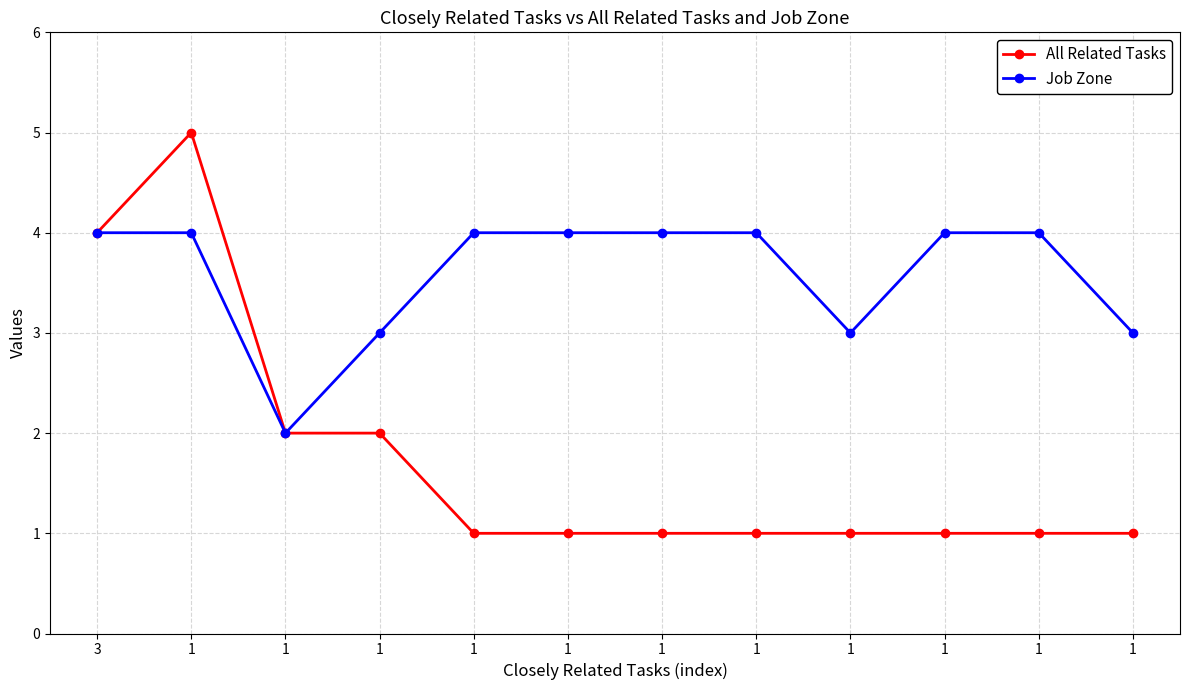

How many lines are shown in the chart?

2